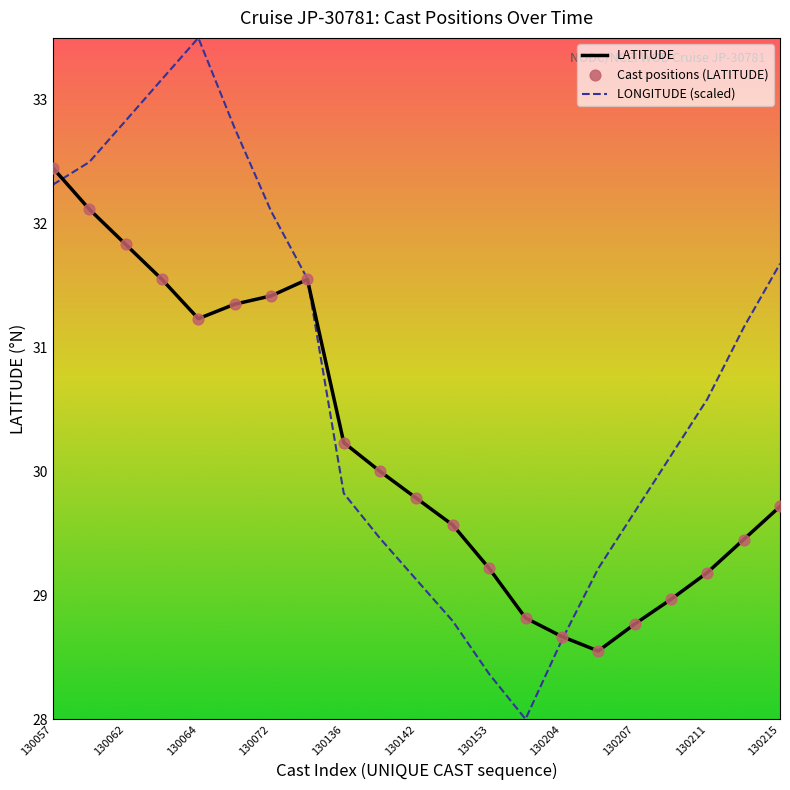

Which series has the widest spread of values?

LONGITUDE (scaled)